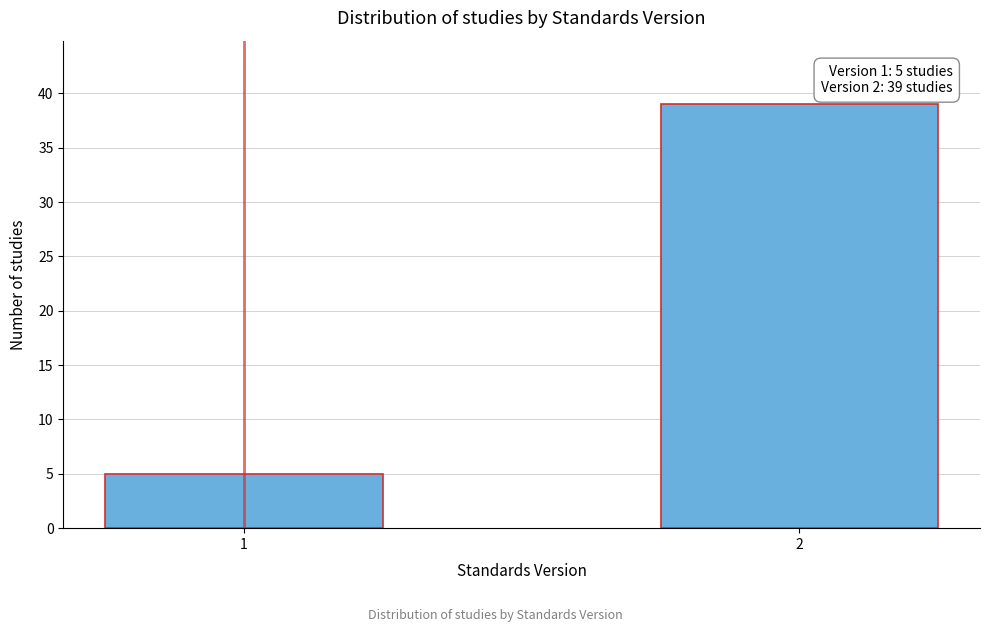

Reading left to right, extract all data points from this chart.

1=5	2=39